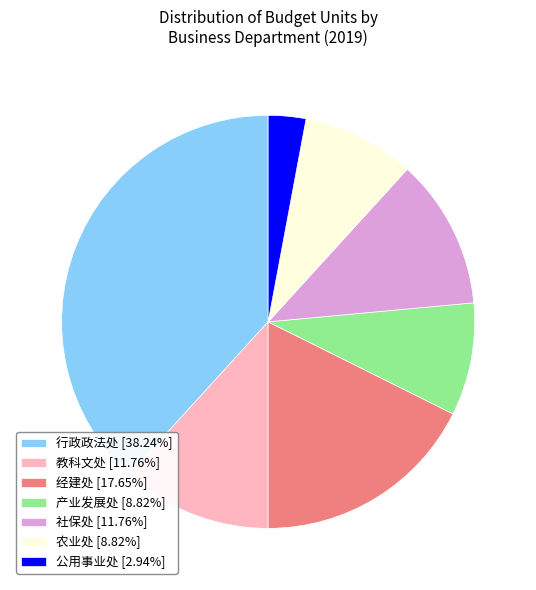

Is there any slice that represents more than half of the pie?

No